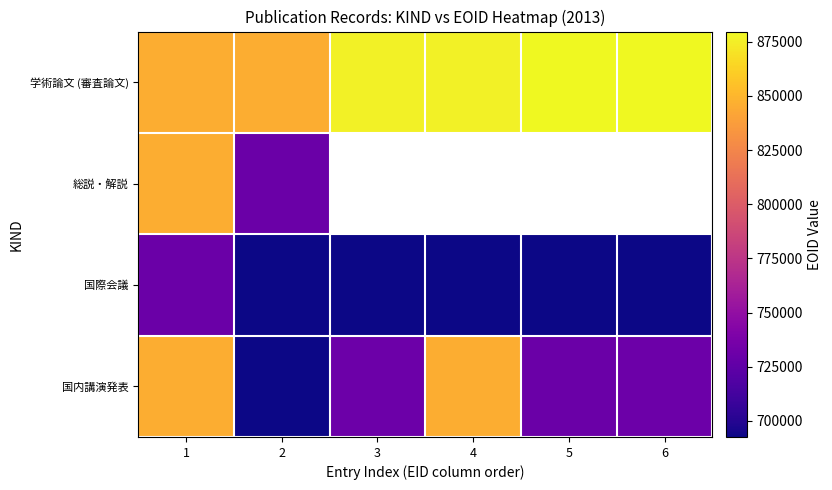

Is it true that 国際会議 equals 692531.0 at 3?

True